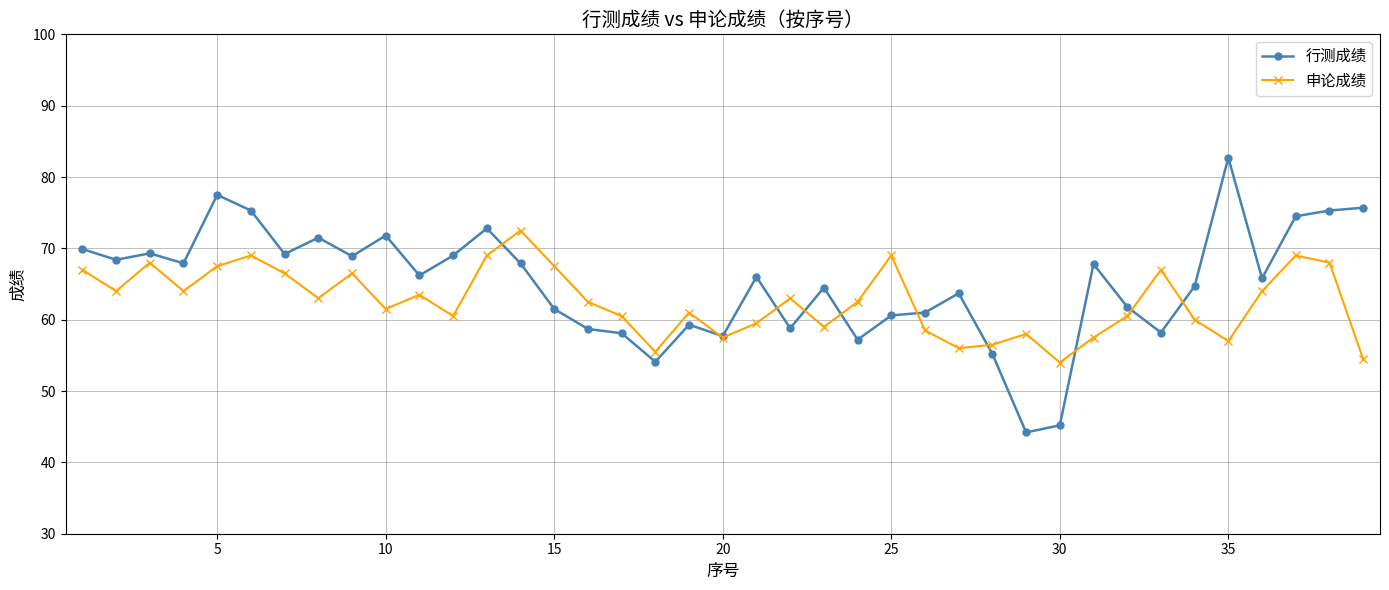

Which series has the widest spread of values?

行测成绩